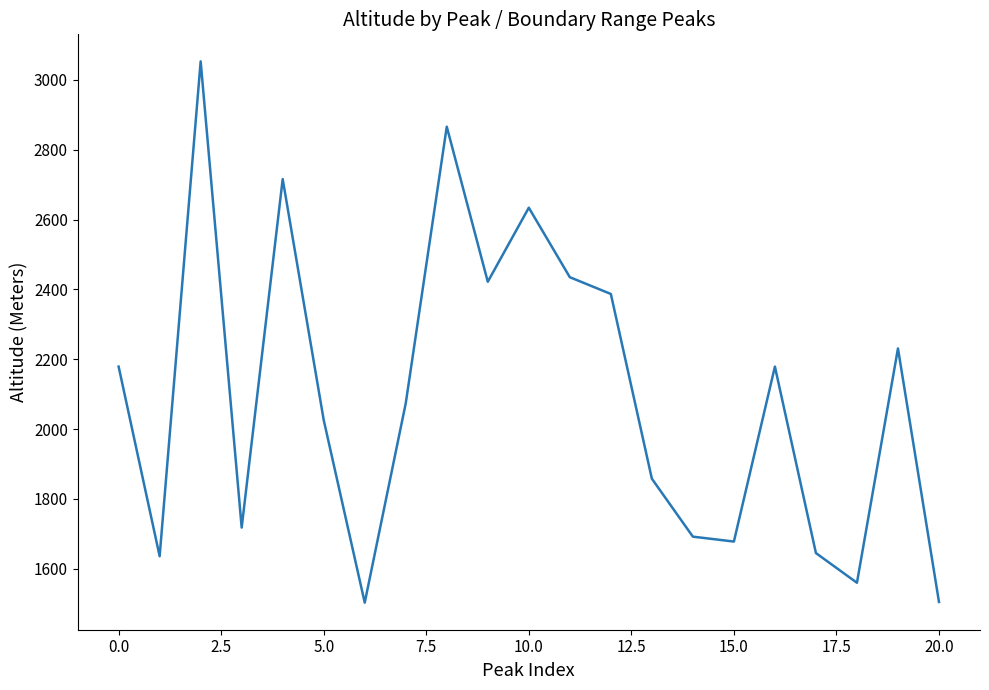

Is this an area chart (filled region under the line)?

No